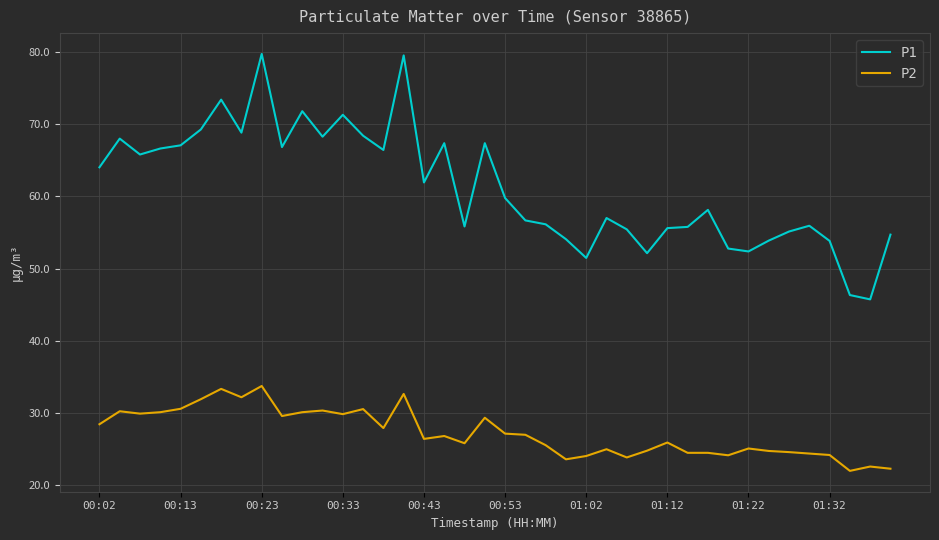

Which series has the largest range (max minus min)?

P1